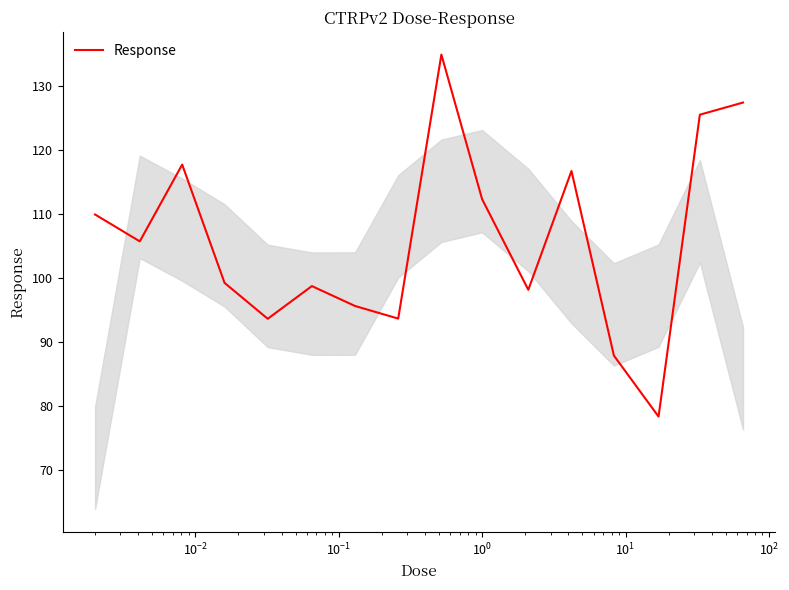

What is the sum of all values?

1695.1